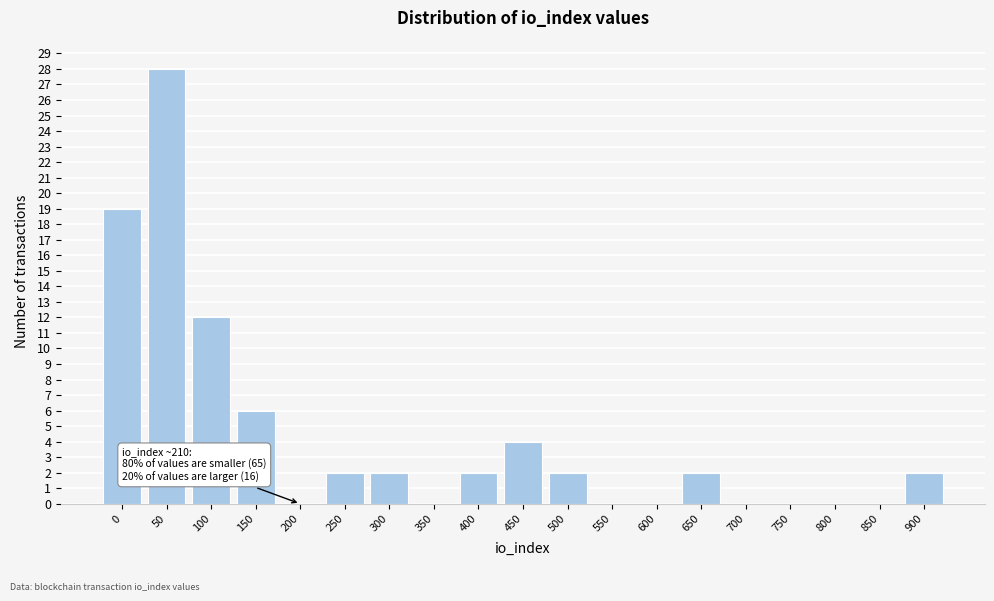

Reading left to right, what are all the values shown in this chart?

0=19	50=28	100=12	150=6	200=0	250=2	300=2	350=0	400=2	450=4	500=2	550=0	600=0	650=2	700=0	750=0	800=0	850=0	900=2